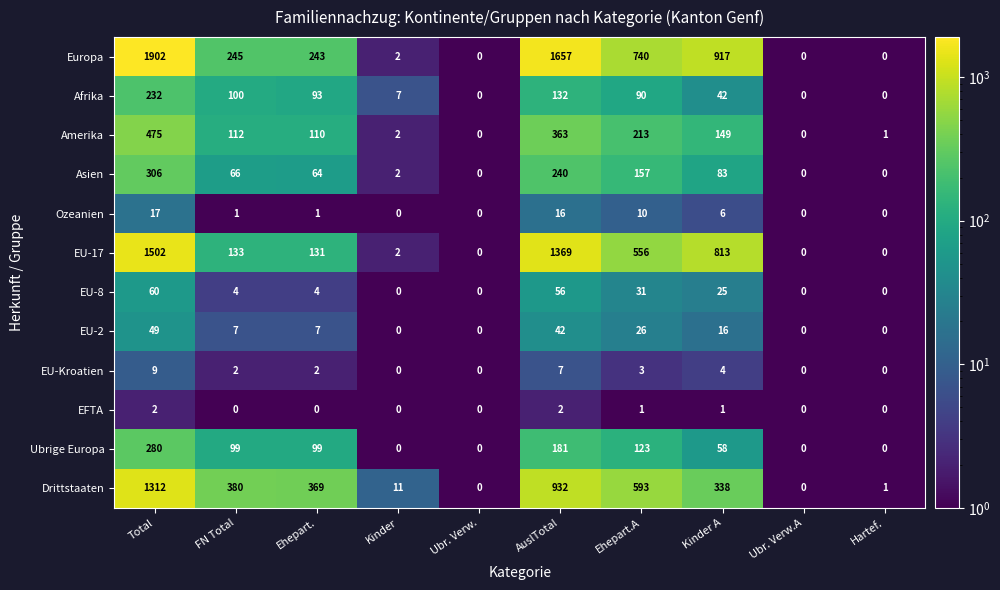

At which category is the sum across all series the highest?

Total